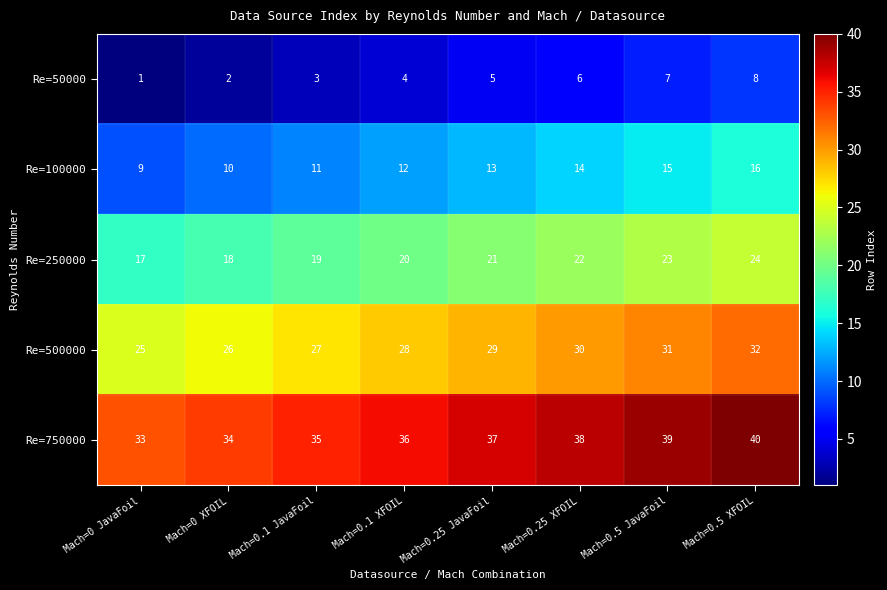

List the series in order of their peak value, lowest first.

Re=50000, Re=100000, Re=250000, Re=500000, Re=750000